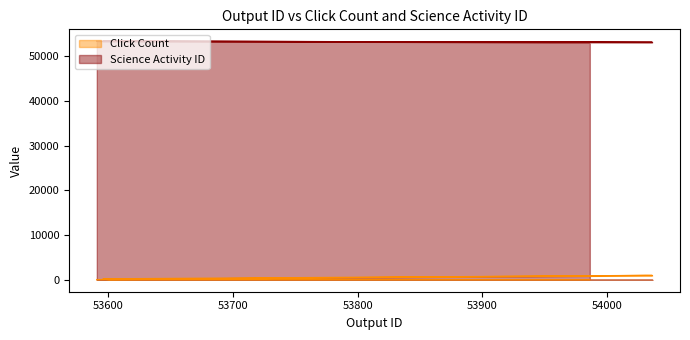

What is the label of the 6th point from the right?

54031